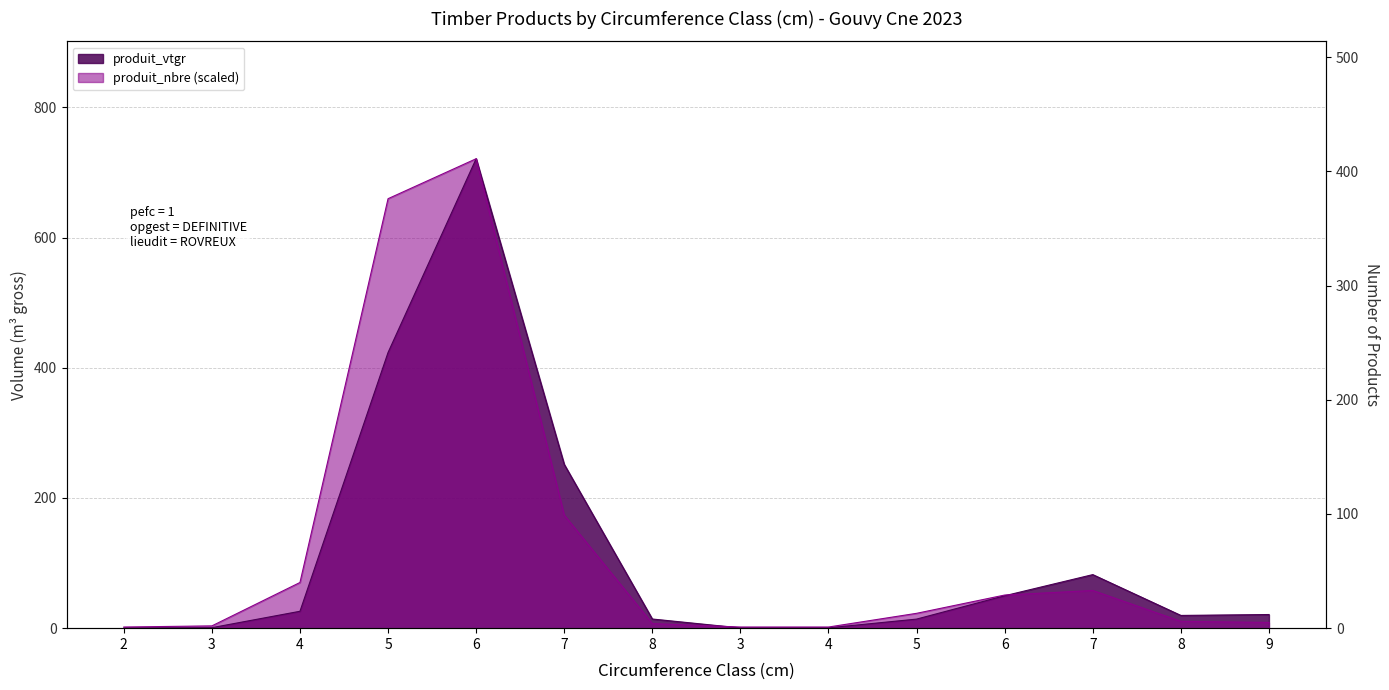

Between 3 and 4, which series saw the biggest shift?

produit_nbre